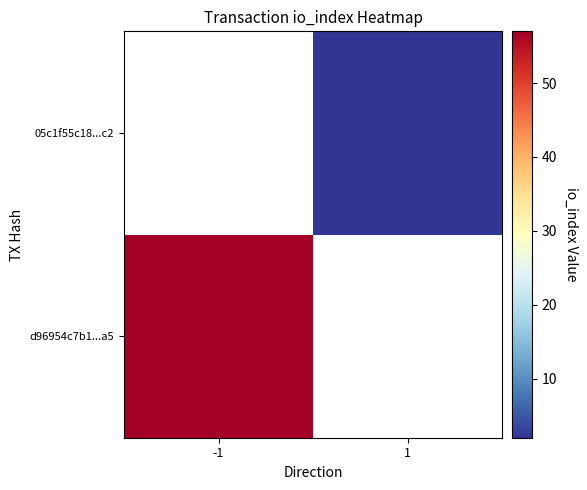

How many positive values does the 05c1f55c18...c2 series have?

1